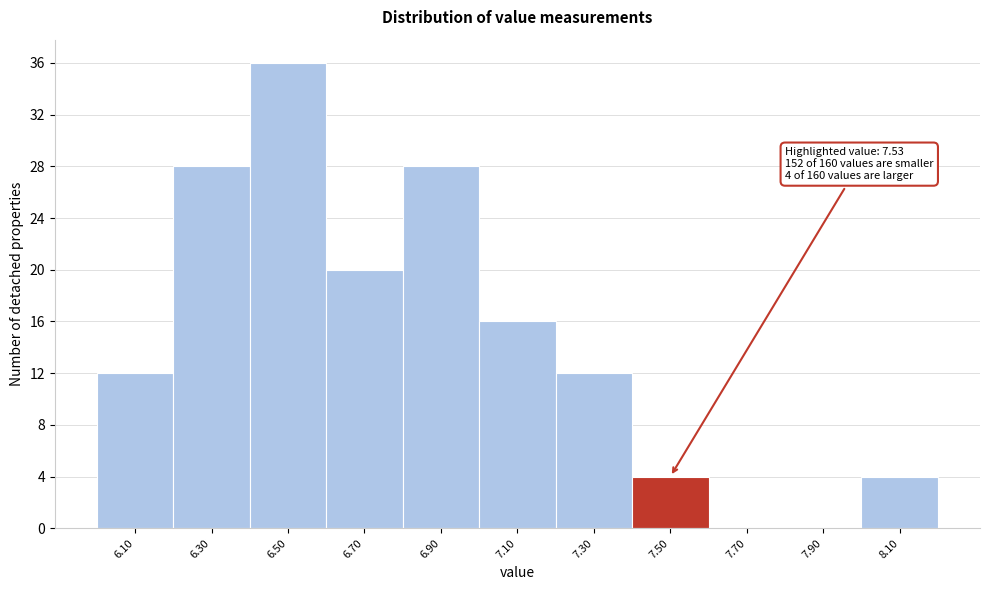

Over which range of the x-axis is the bar tallest?

6.4 to 6.6